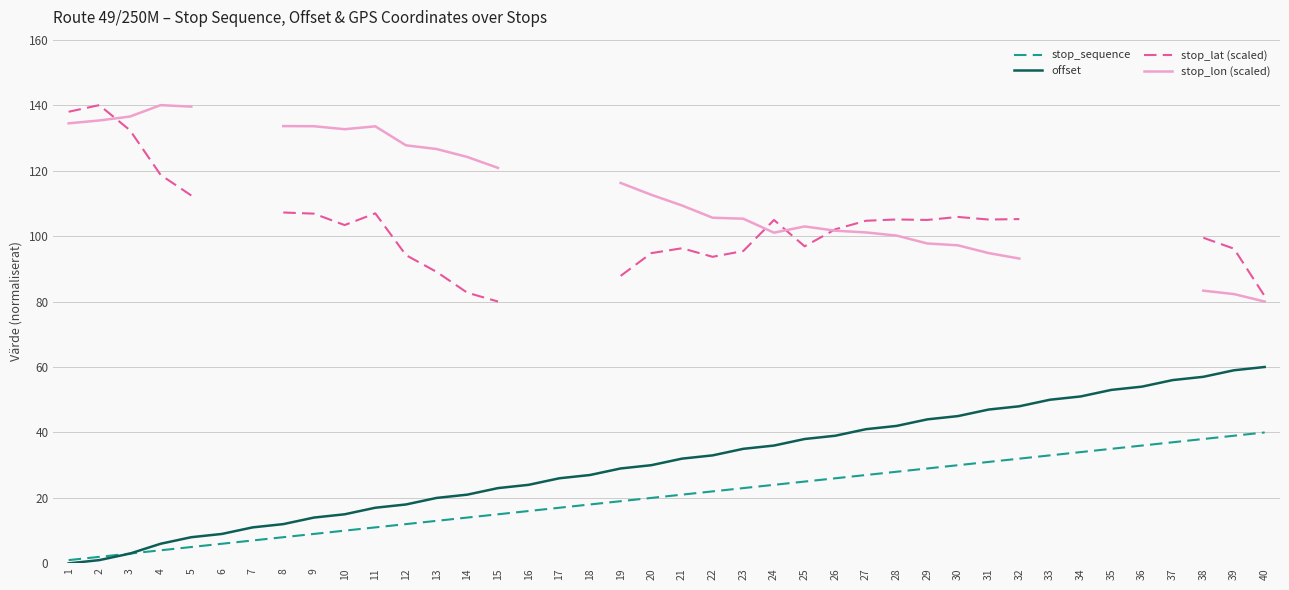

What is the total value across all series at 29?

275.7